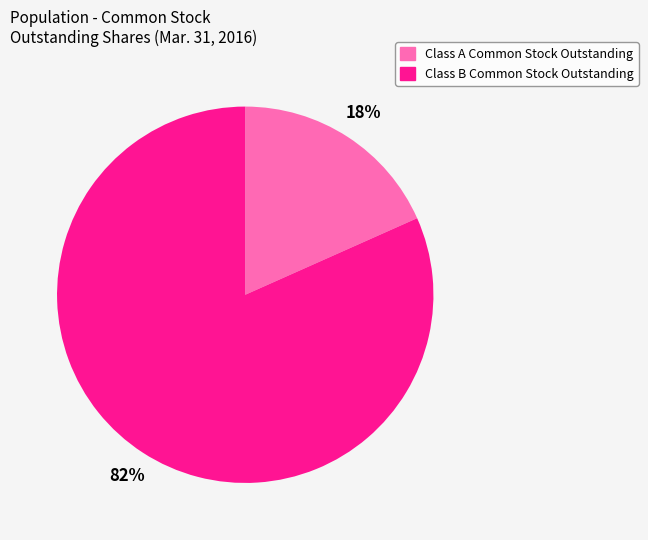

How many slices are in this pie chart?

2